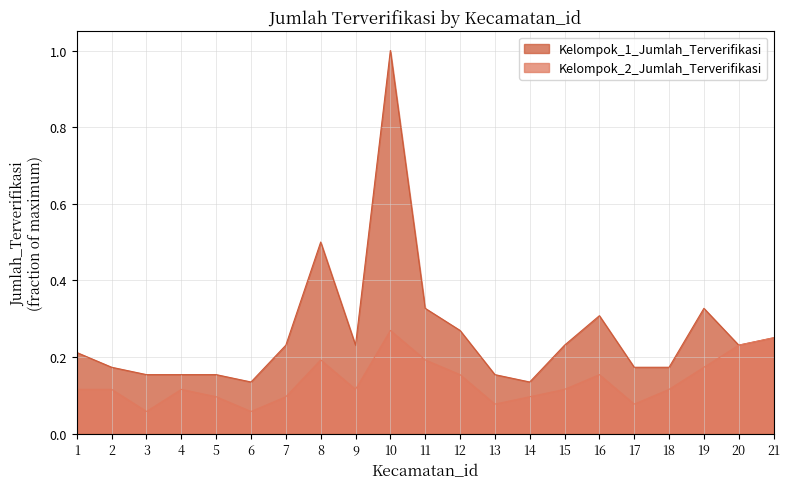

Reading right to left, what are all the values shown in this chart?

Kelompok_1_Jumlah_Terverifikasi: 21=0.2	20=0.2	19=0.3	18=0.2	17=0.2	16=0.3	15=0.2	14=0.1	13=0.2	12=0.3	11=0.3	10=1.0	9=0.2	8=0.5	7=0.2	6=0.1	5=0.2	4=0.2	3=0.2	2=0.2	1=0.2
Kelompok_2_Jumlah_Terverifikasi: 21=0.2	20=0.2	19=0.2	18=0.1	17=0.1	16=0.2	15=0.1	14=0.1	13=0.1	12=0.2	11=0.2	10=0.3	9=0.1	8=0.2	7=0.1	6=0.1	5=0.1	4=0.1	3=0.1	2=0.1	1=0.1